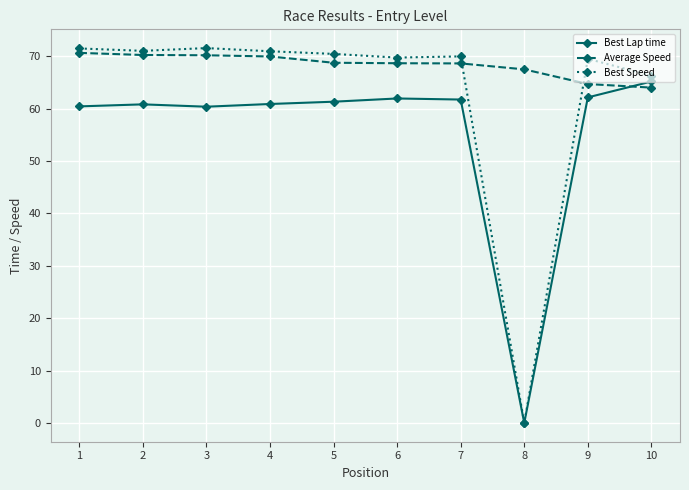

Rank the series by their average value, from lowest to highest.

Best Lap time, Best Speed, Average Speed